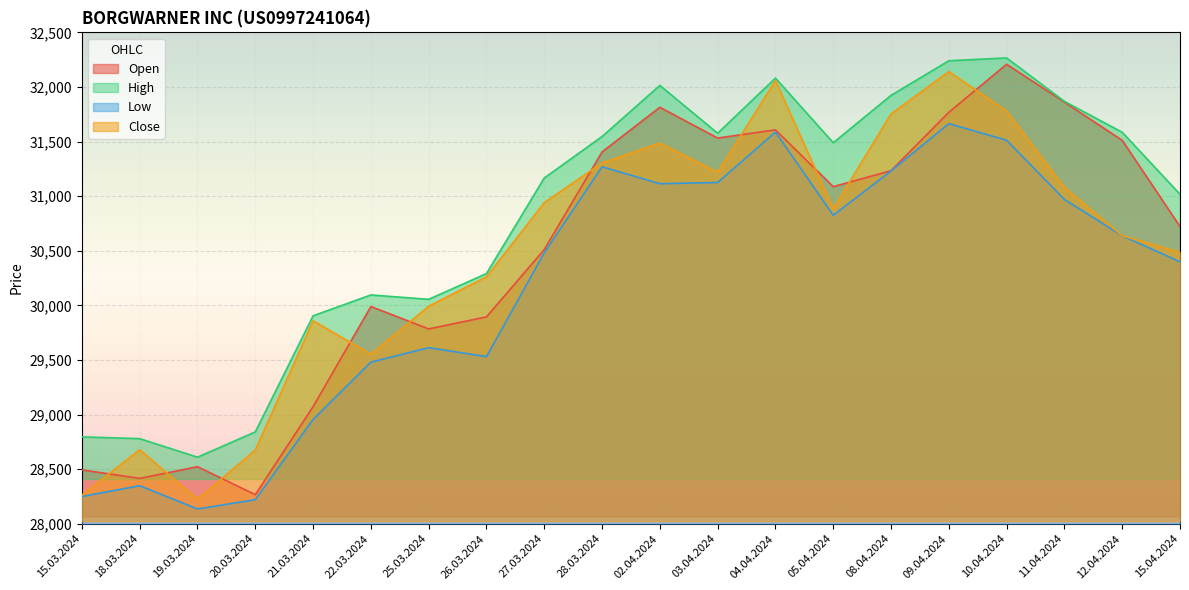

How many lines are shown in the chart?

4